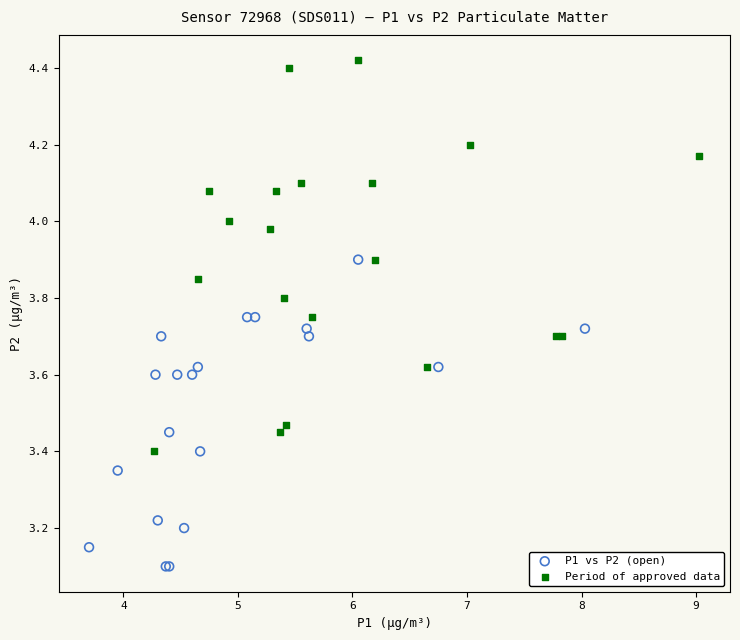

Which series reaches the maximum Y coordinate?

Period of approved data